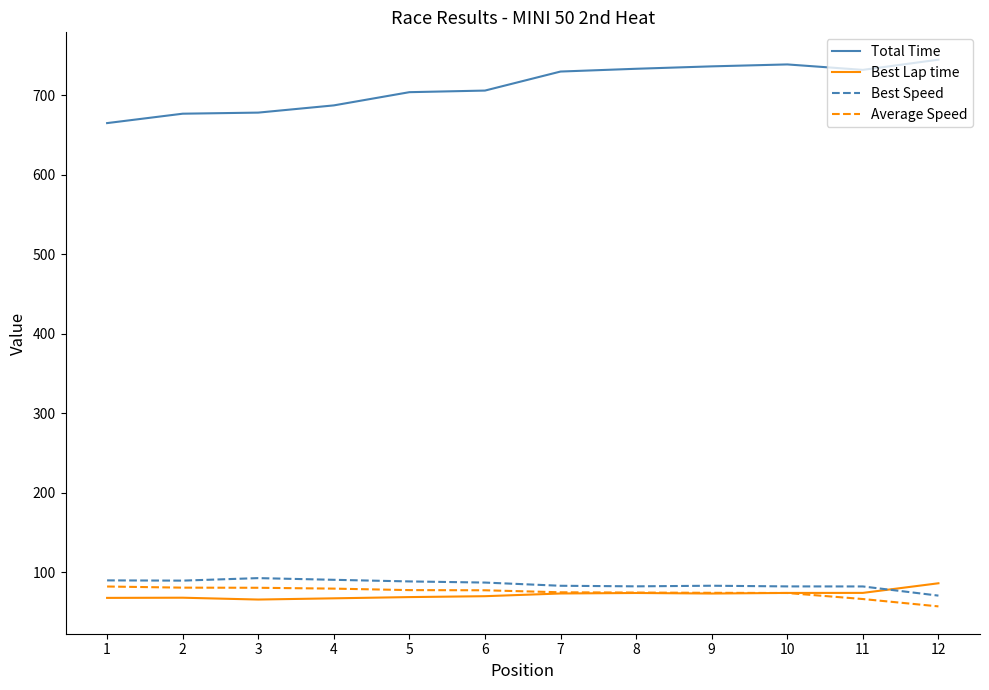

Read the Best Speed value at 1.

89.6